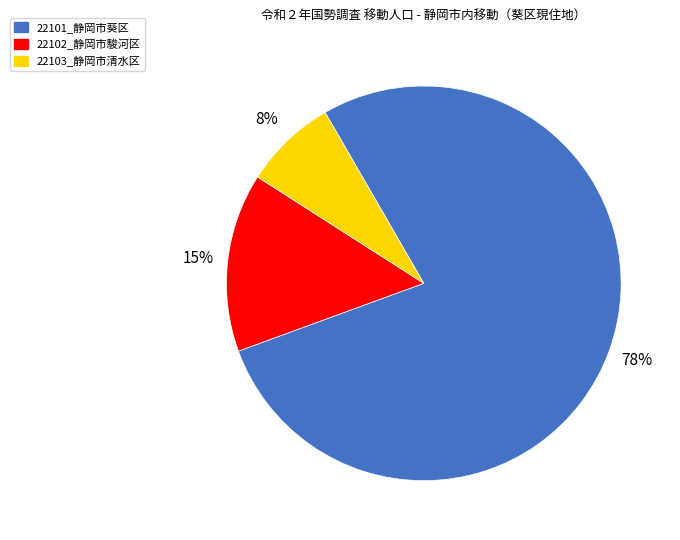

Which has a higher value, 22102_静岡市駿河区 or 22103_静岡市清水区?

22102_静岡市駿河区